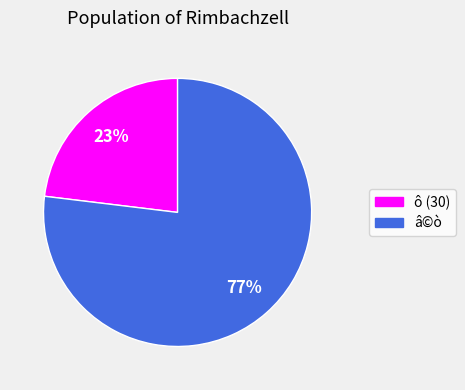

To the nearest percent, what is the average slice percentage?

50%